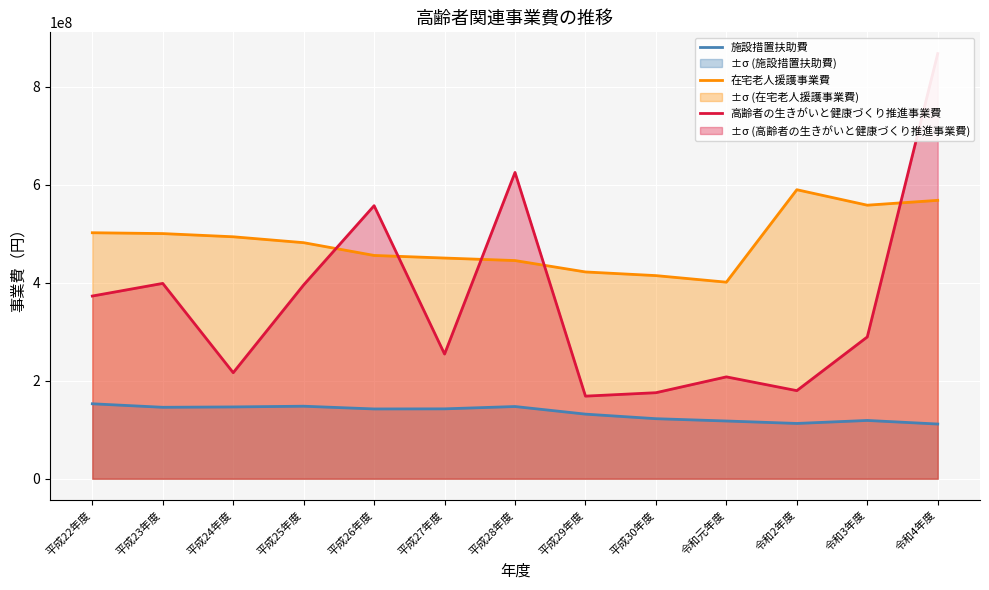

Which has a higher value, 平成23年度 or 平成27年度?

平成23年度